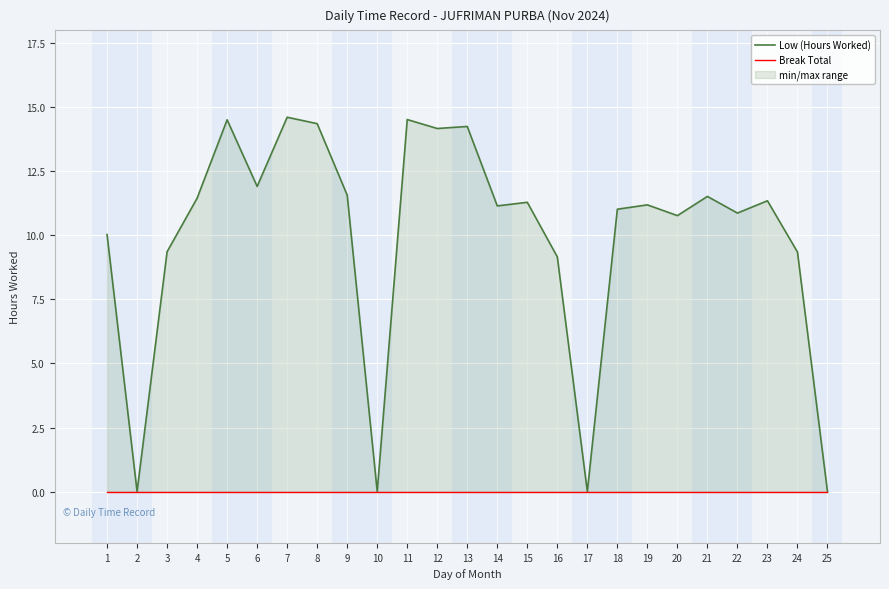

Rank the series at 18 from lowest to highest value.

Break Total, Low (Hours Worked)